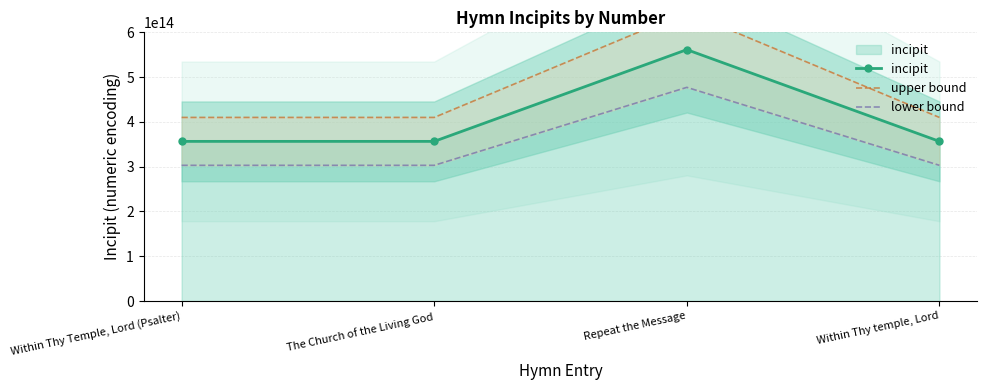

How many distinct data groups are displayed?

3